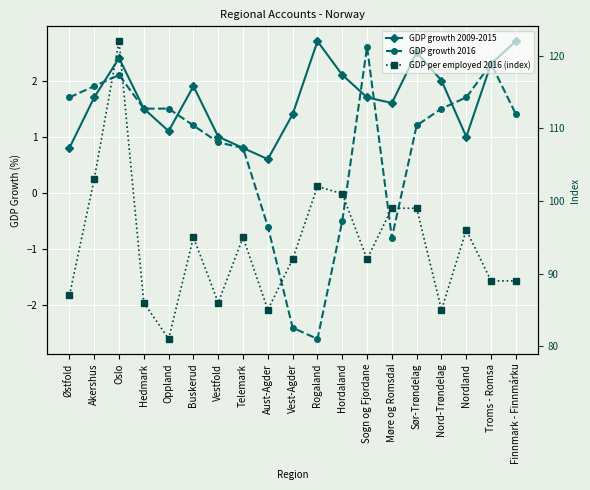

True or false: GDP per employed 2016 (index) has more than 0 points higher than both neighbors.

True